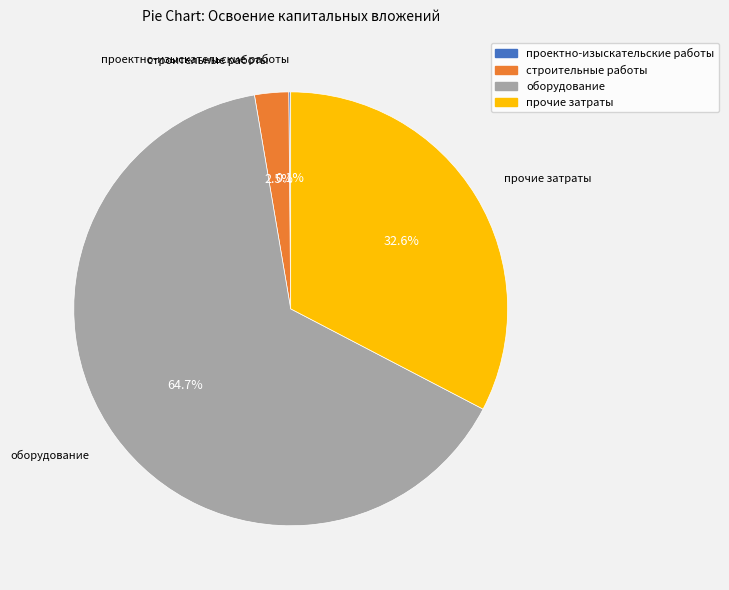

Which slice is the largest?

оборудование